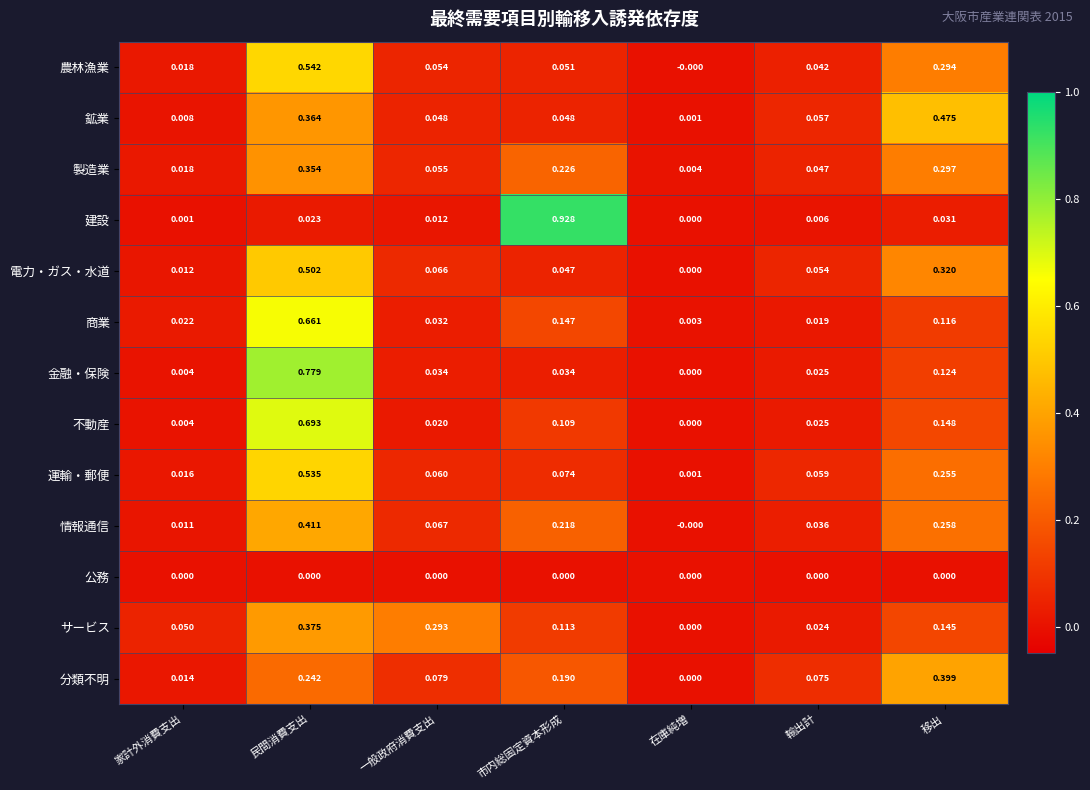

At how many categories does at least one series exceed 0?

7